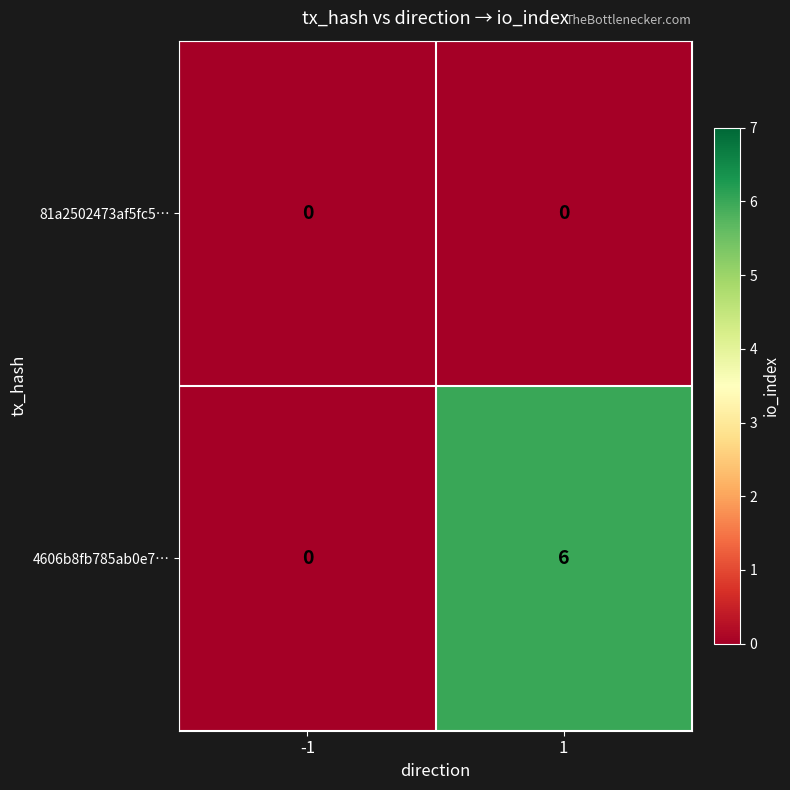

The 4606b8fb785ab0e7… series shows 4 at -1. True or false?

False